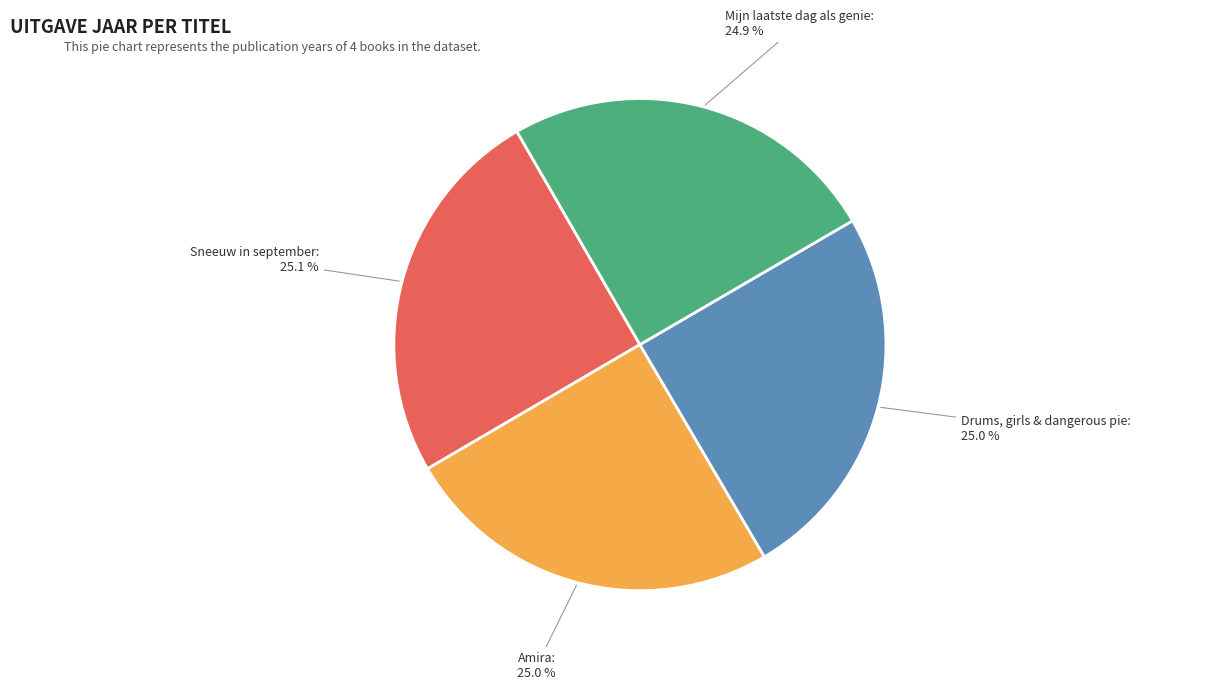

How many segments does this pie chart have?

4